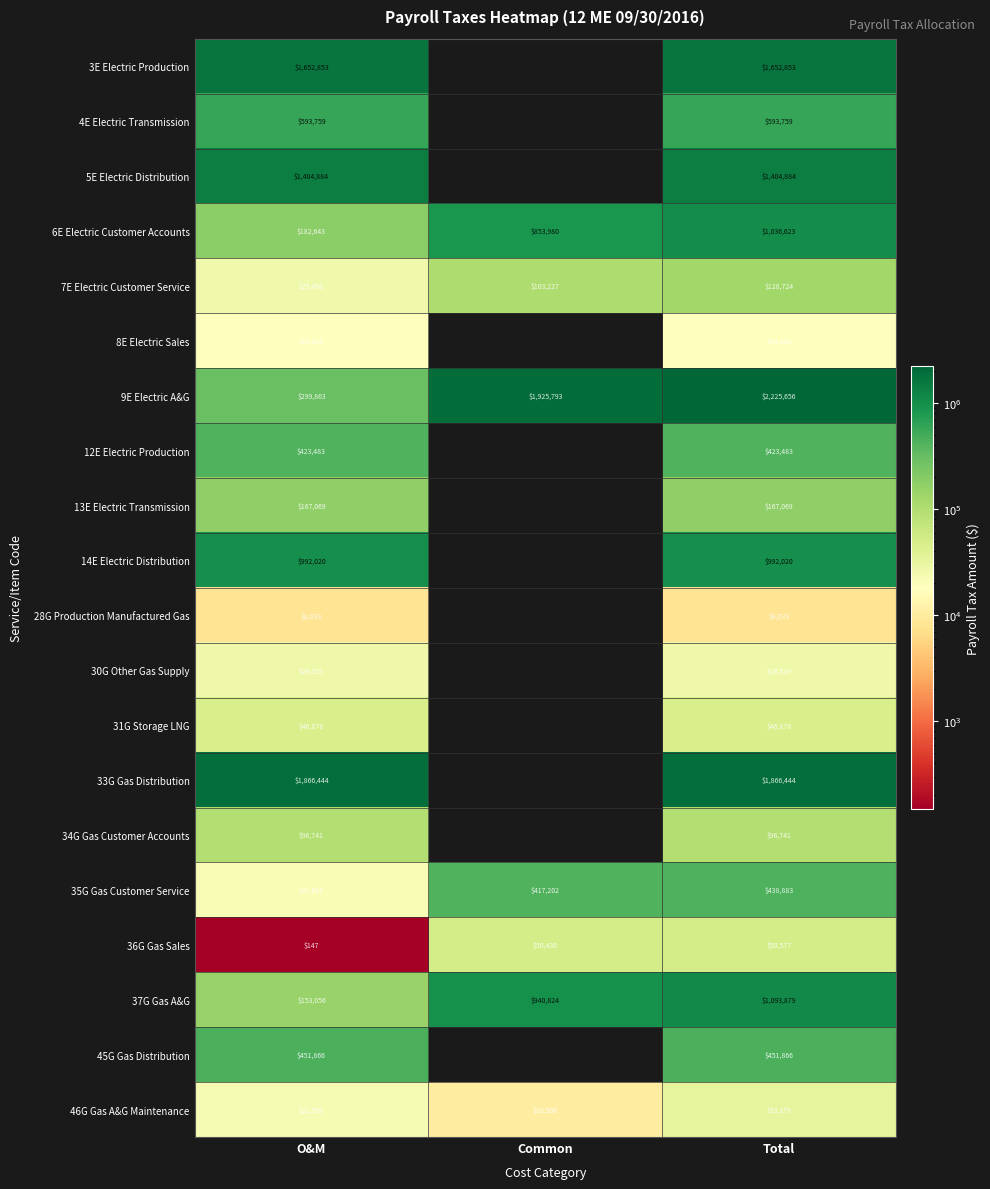

At O&M, list the series in order from largest to smallest.

33G Gas Distribution, 3E Electric Production, 5E Electric Distribution, 14E Electric Distribution, 4E Electric Transmission, 45G Gas Distribution, 12E Electric Production, 9E Electric A&G, 6E Electric Customer Accounts, 13E Electric Transmission, 37G Gas A&G, 34G Gas Customer Accounts, 31G Storage LNG, 30G Other Gas Supply, 7E Electric Customer Service, 46G Gas A&G Maintenance, 35G Gas Customer Service, 8E Electric Sales, 28G Production Manufactured Gas, 36G Gas Sales